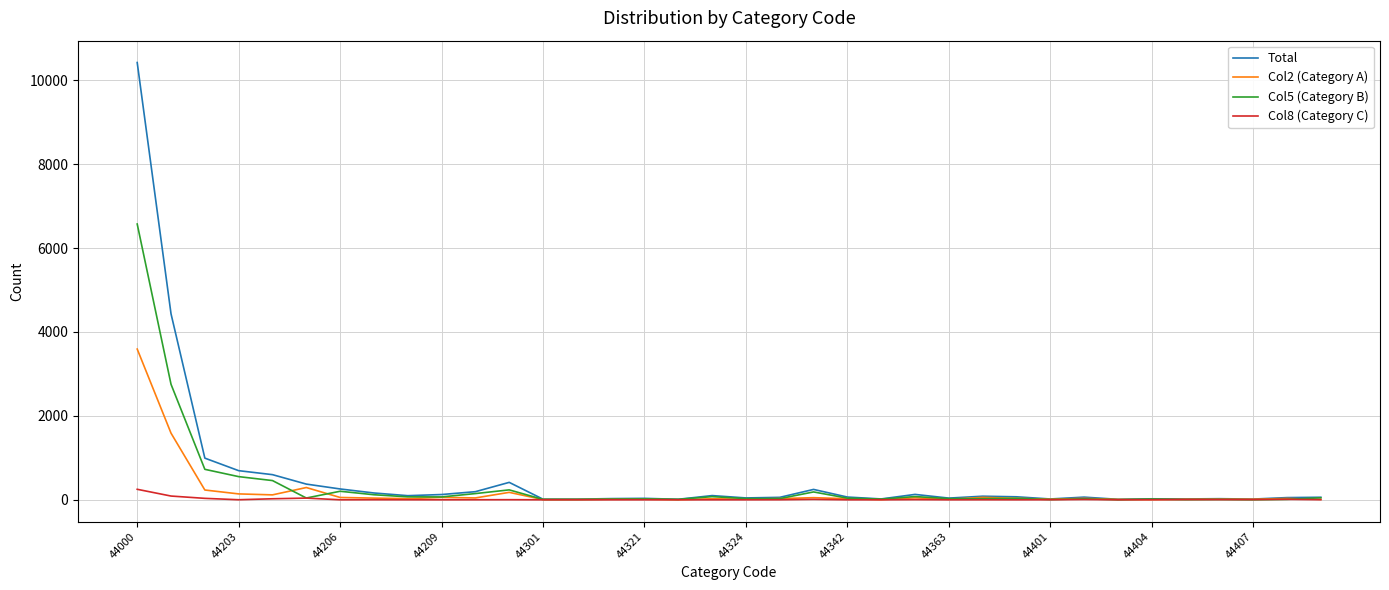

Rank the series by their maximum value, from highest to lowest.

Total, Col5 (Category B), Col2 (Category A), Col8 (Category C)